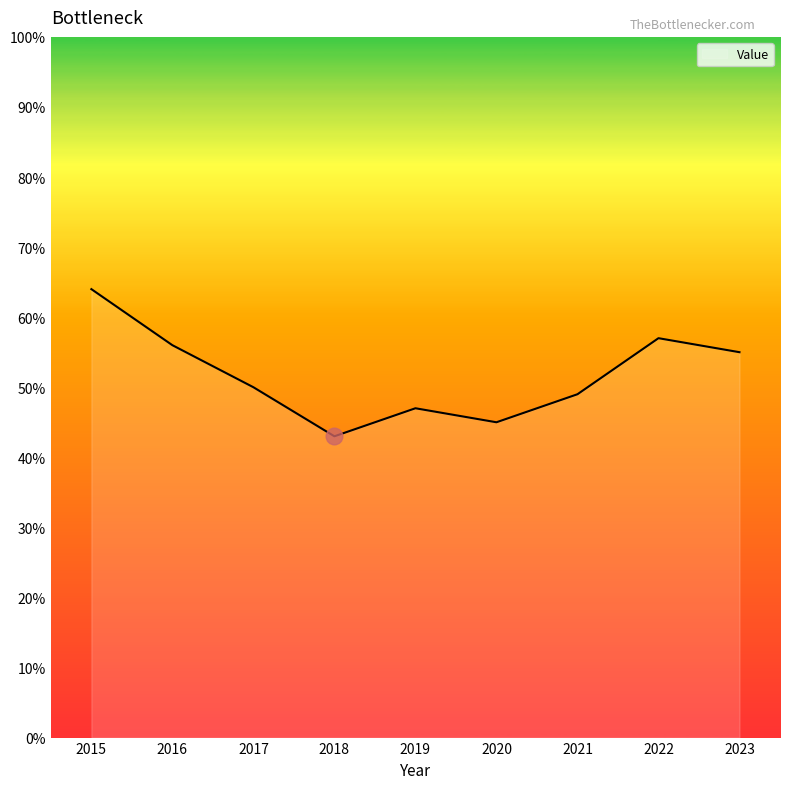

What is the greatest value displayed?

64